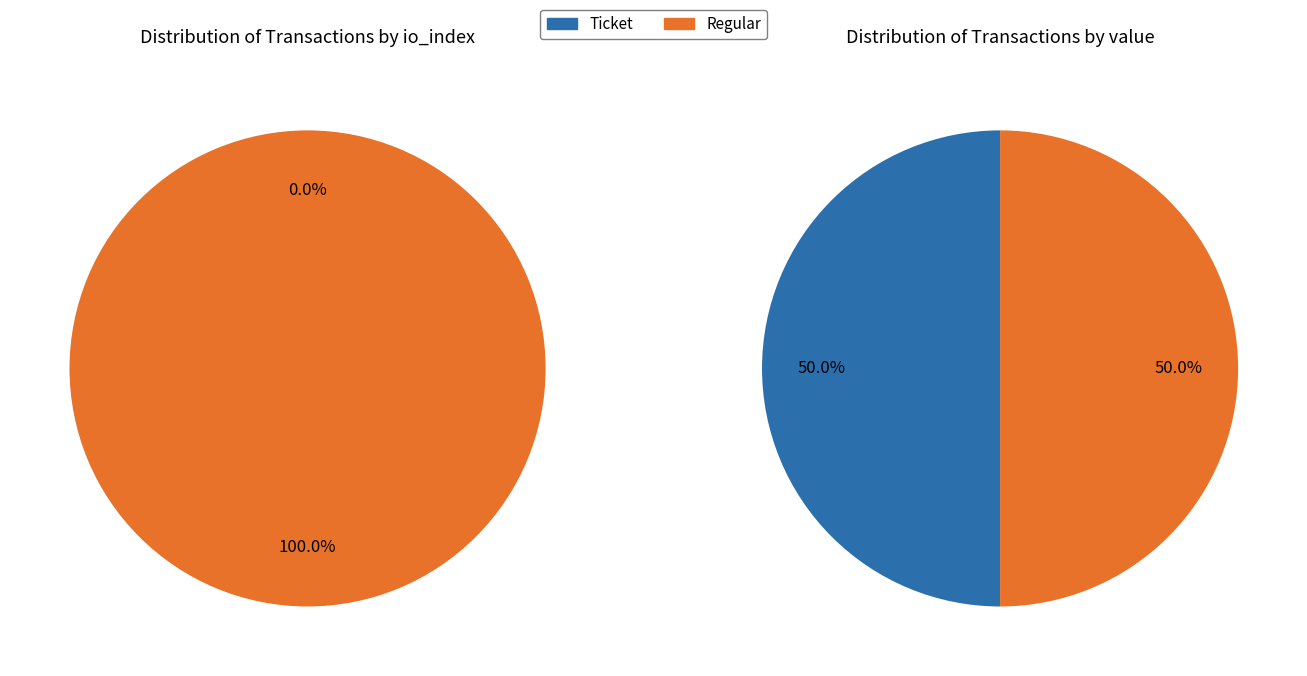

Count the number of slices in the pie.

2